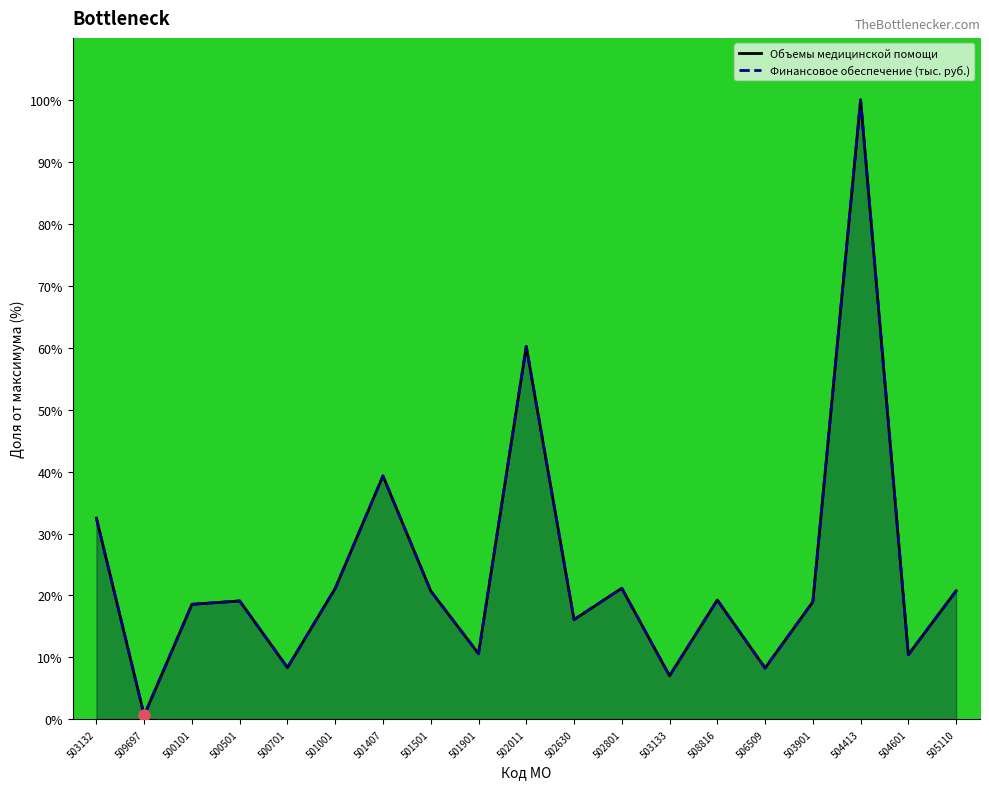

Which series reaches the minimum Y coordinate?

Объемы медицинской помощи